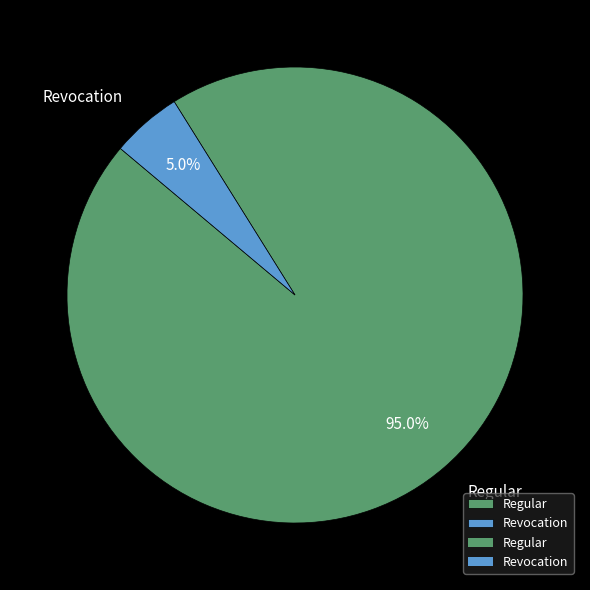

How many slices are in this pie chart?

2